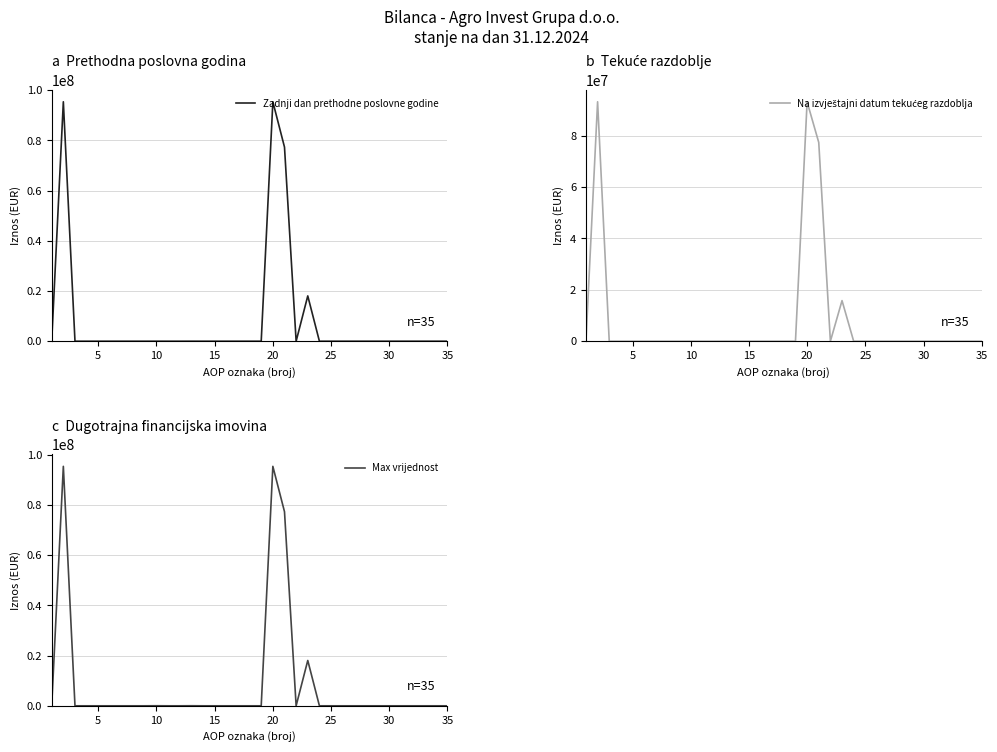

True or false: Zadnji dan prethodne poslovne godine and Max vrijednost intersect in this chart.

False